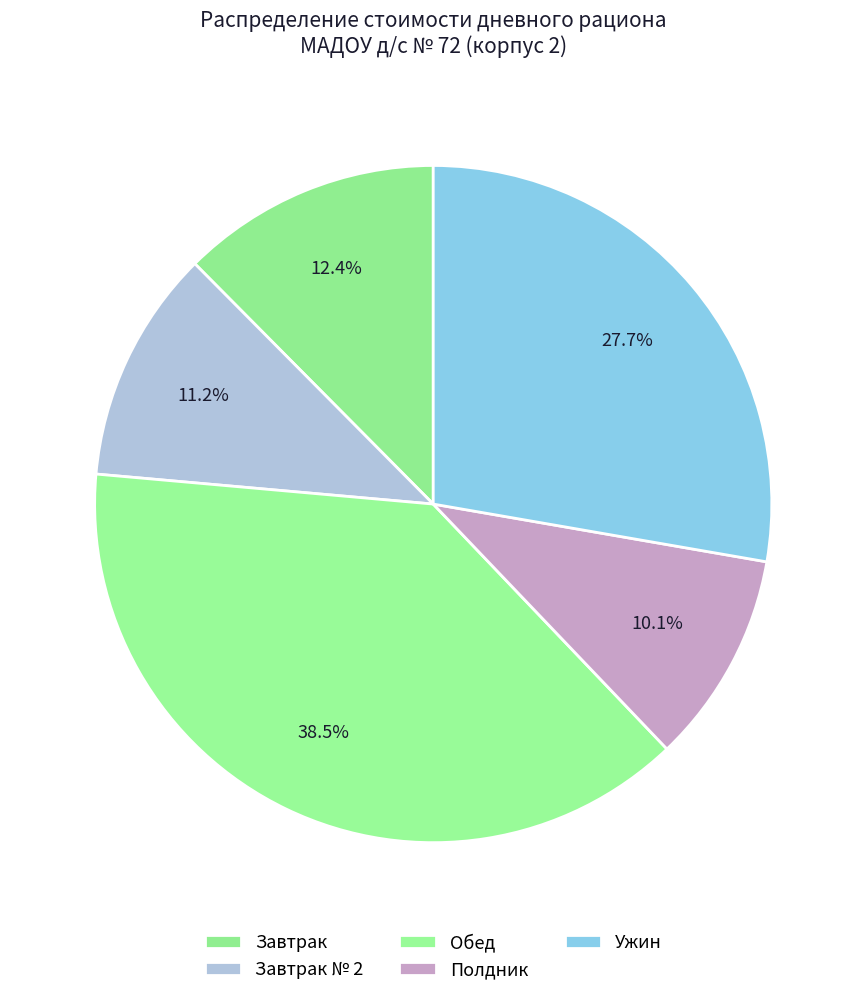

Approximately how many times larger is the value at Обед compared to Полдник?

3.8